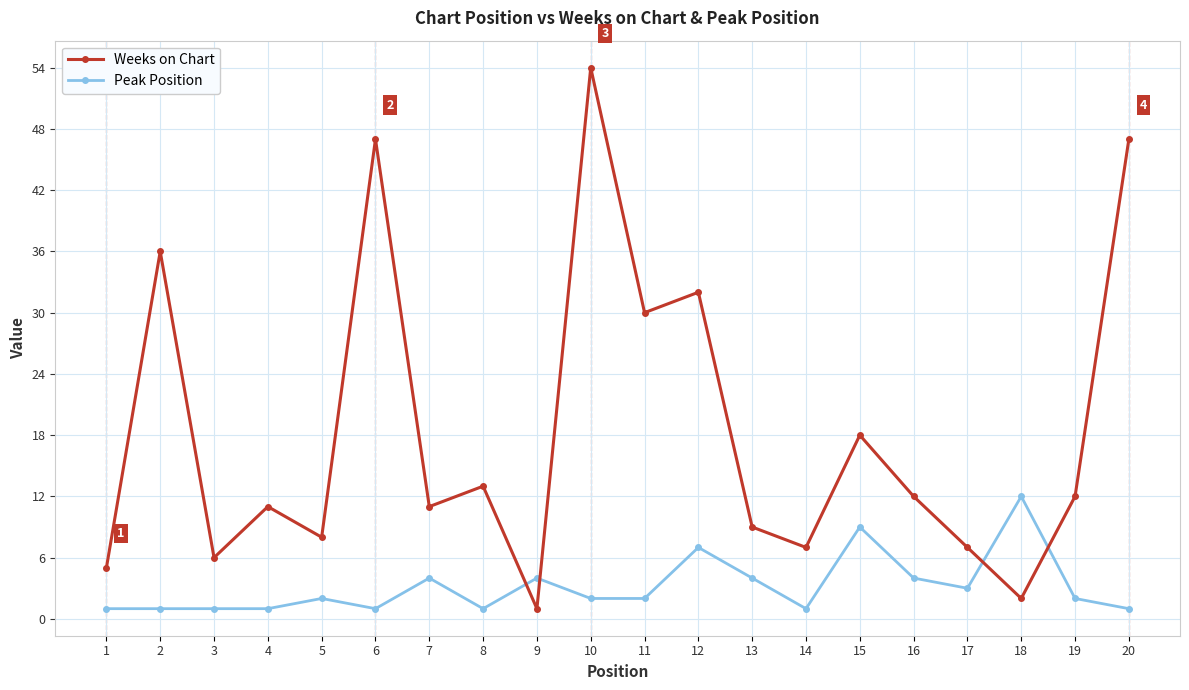

Which series changed the most between 12 and 16?

Weeks on Chart